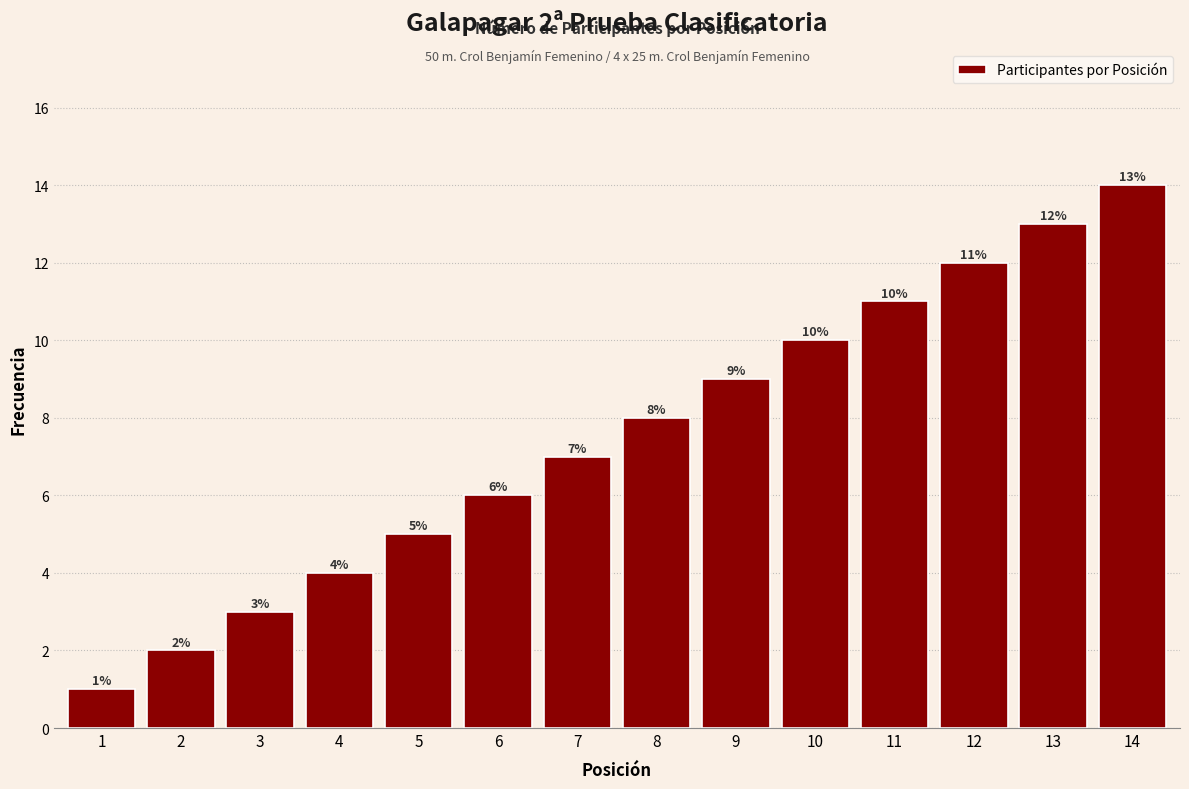

Which category has the highest value across all series?

14